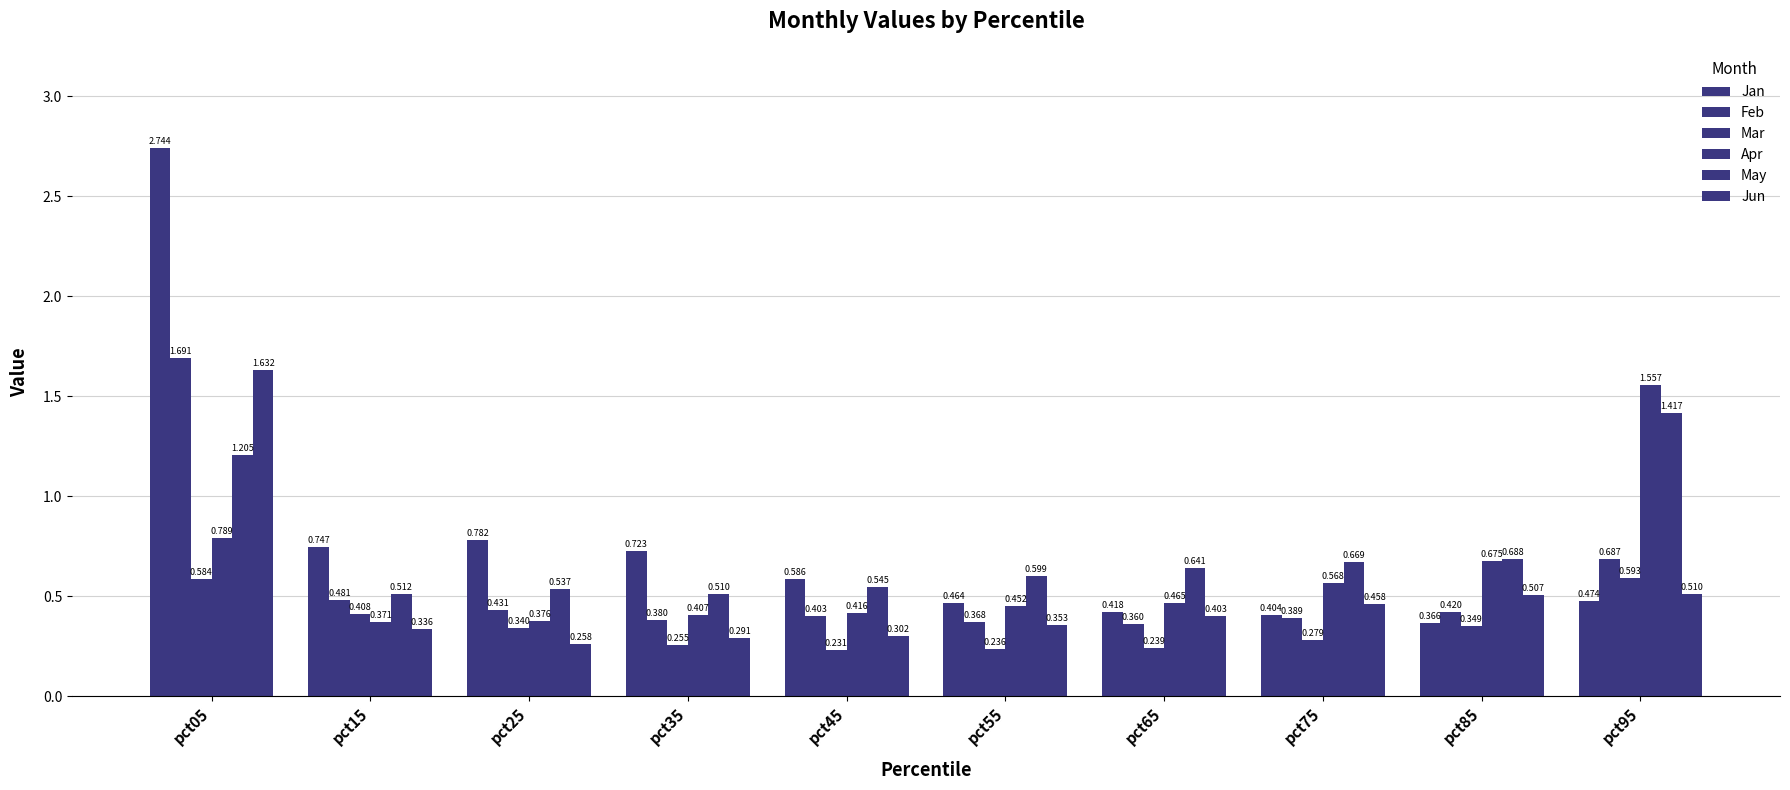

What is the difference between the Feb values at pct15 and pct95?

0.2